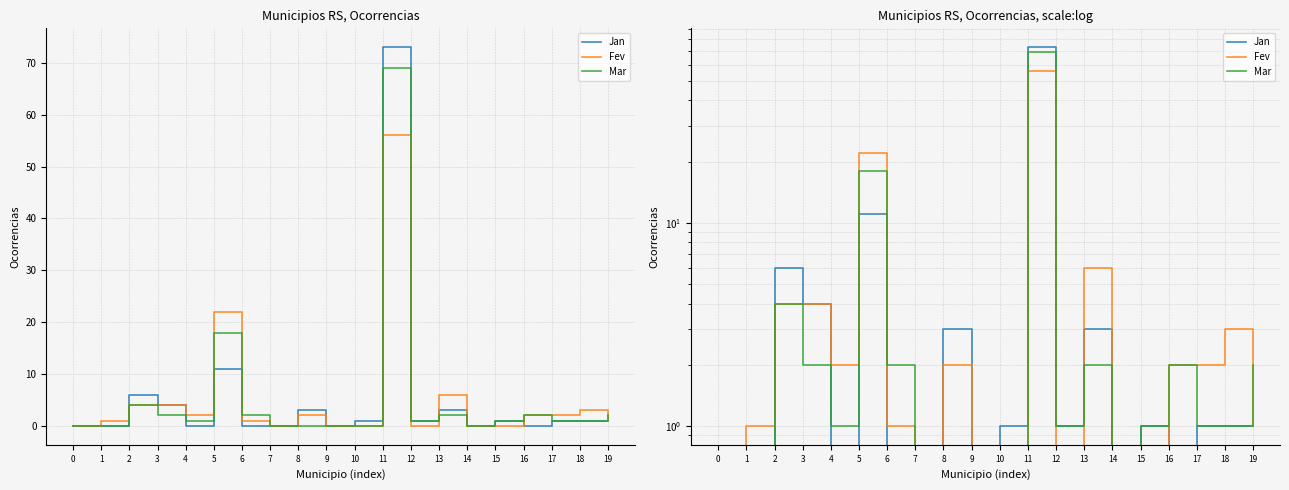

What is the value of the Jan point at the 3rd from the left?

6